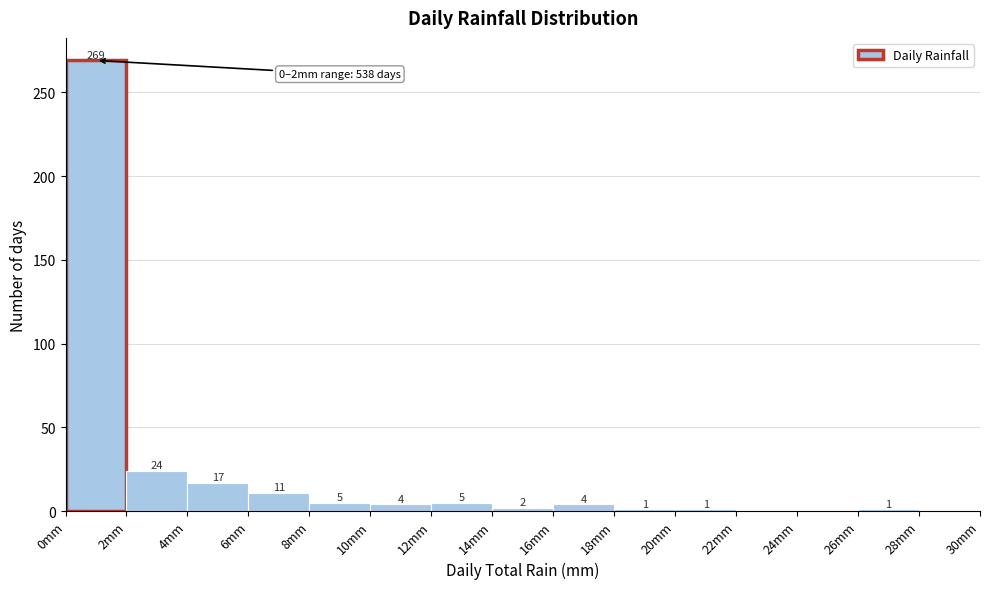

Over which range of the x-axis is the bar tallest?

0 to 2